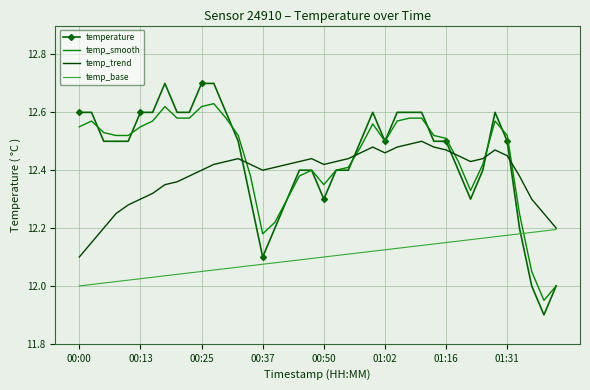

Which series has the widest spread of values?

temperature